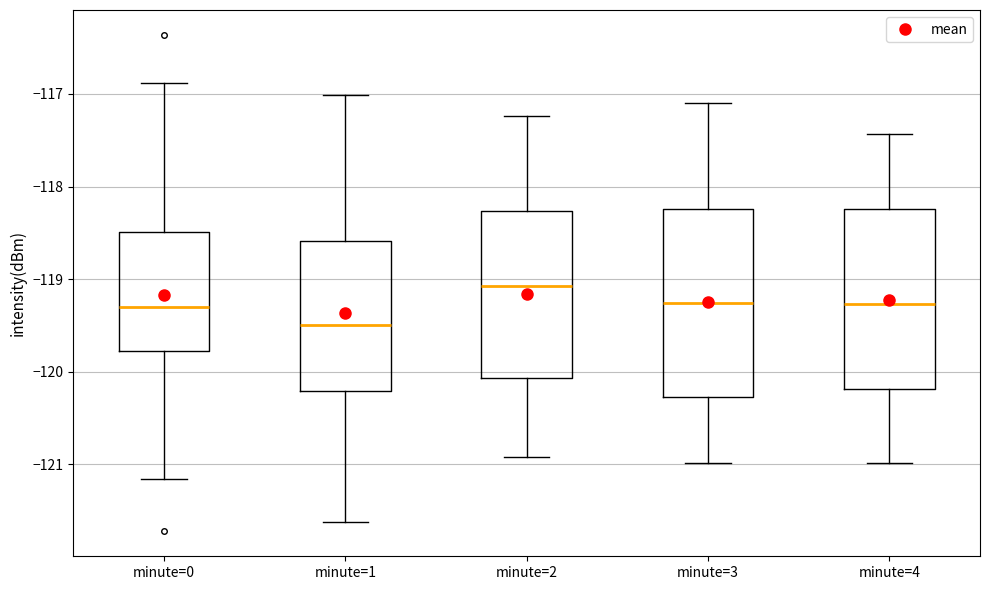

Which box's median line is the highest?

minute=2